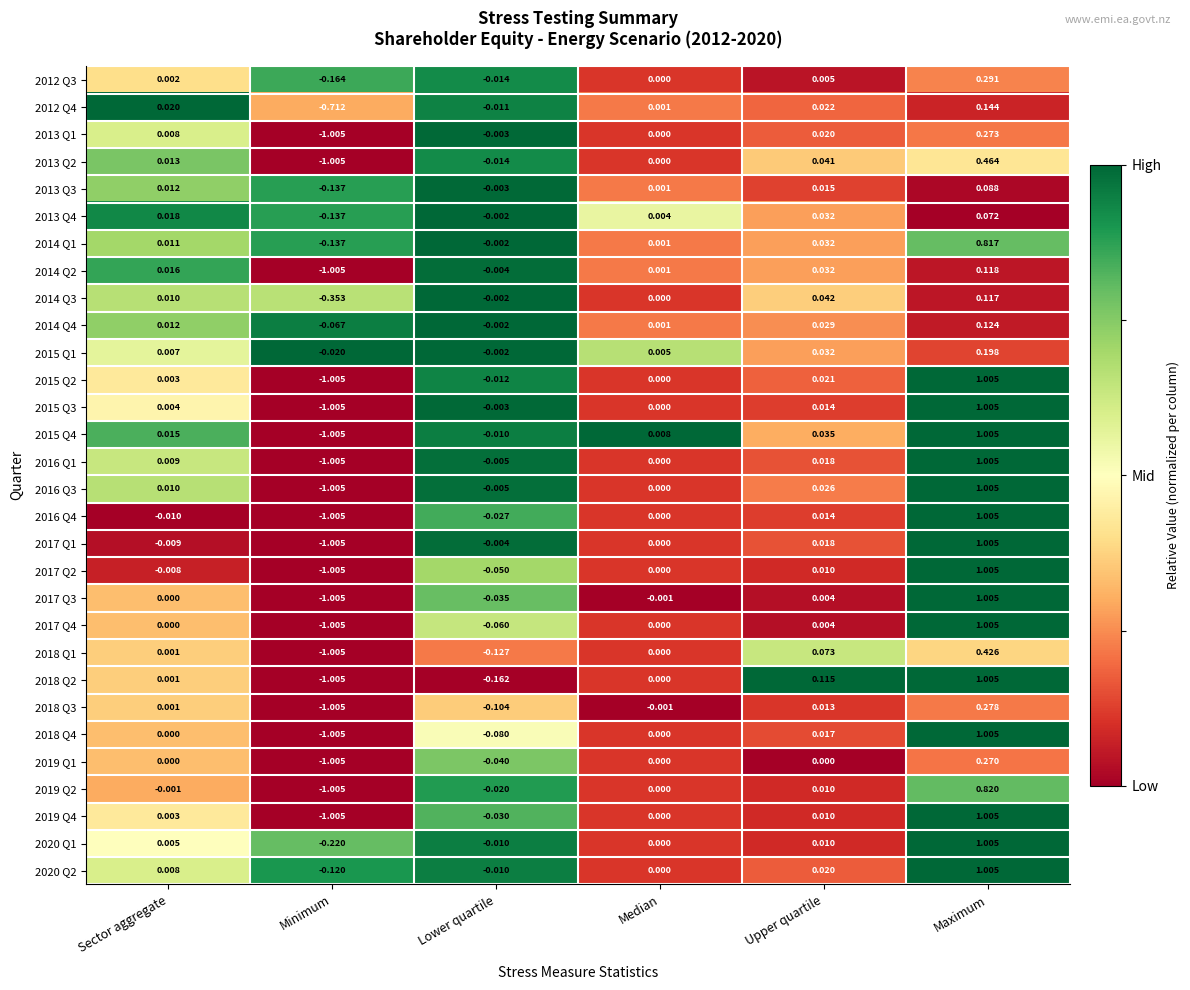

Rank the categories by 2014 Q2 value from highest to lowest.

Maximum, Upper quartile, Sector aggregate, Median, Lower quartile, Minimum